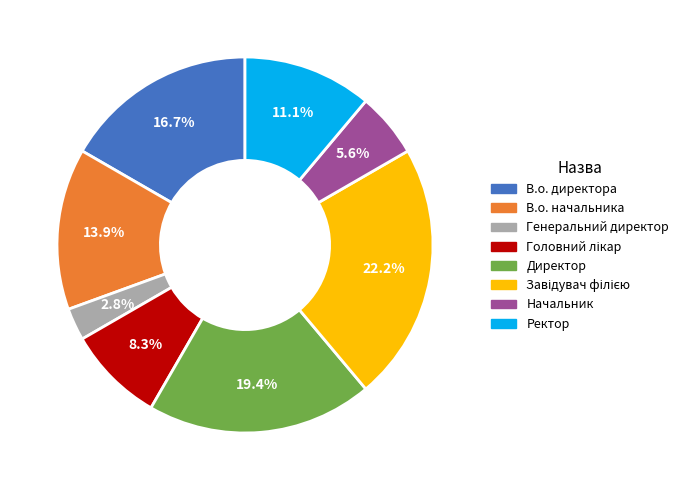

How many slices are in this pie chart?

8